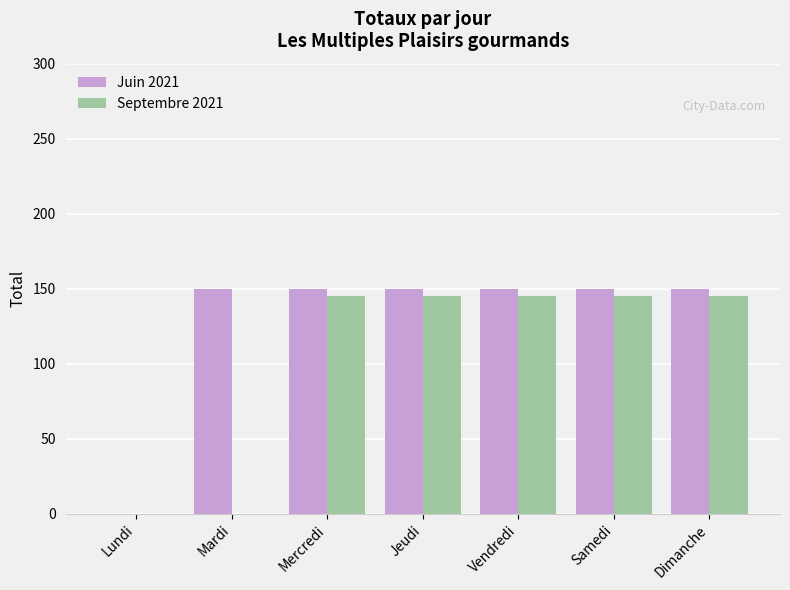

Are the bars horizontal?

No